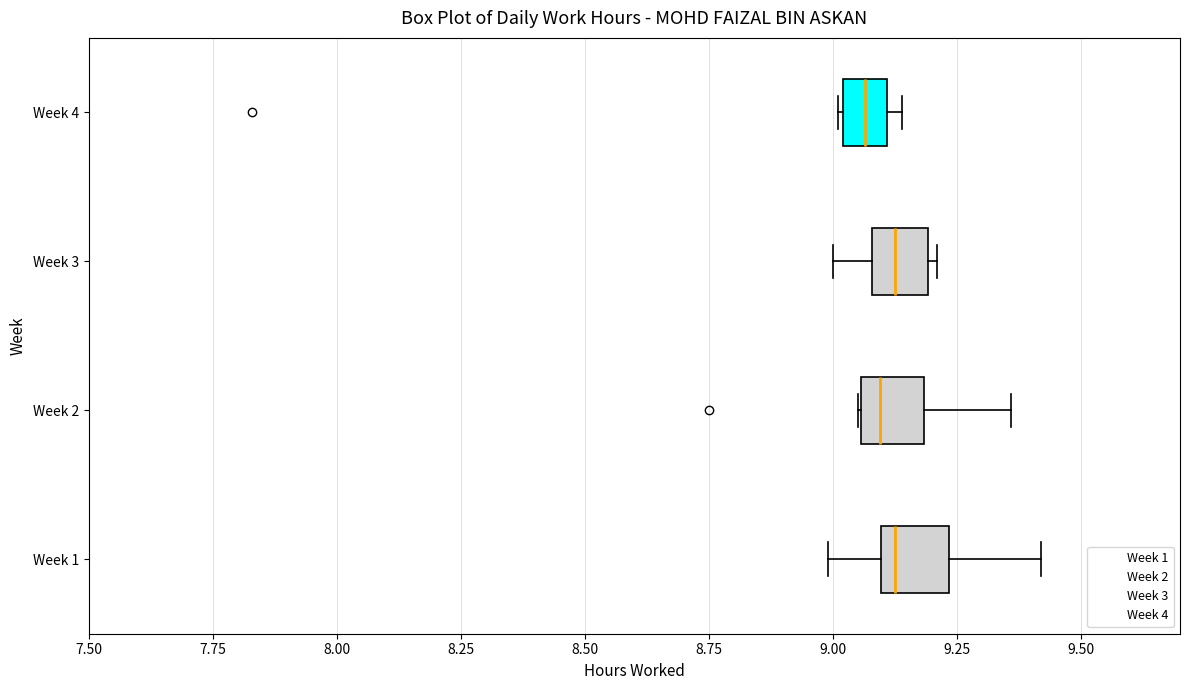

Where does the left whisker of the box for Week 1 end on the x-axis? The values are not printed on the chart, so give them approximately, as read against the axis.

9.00